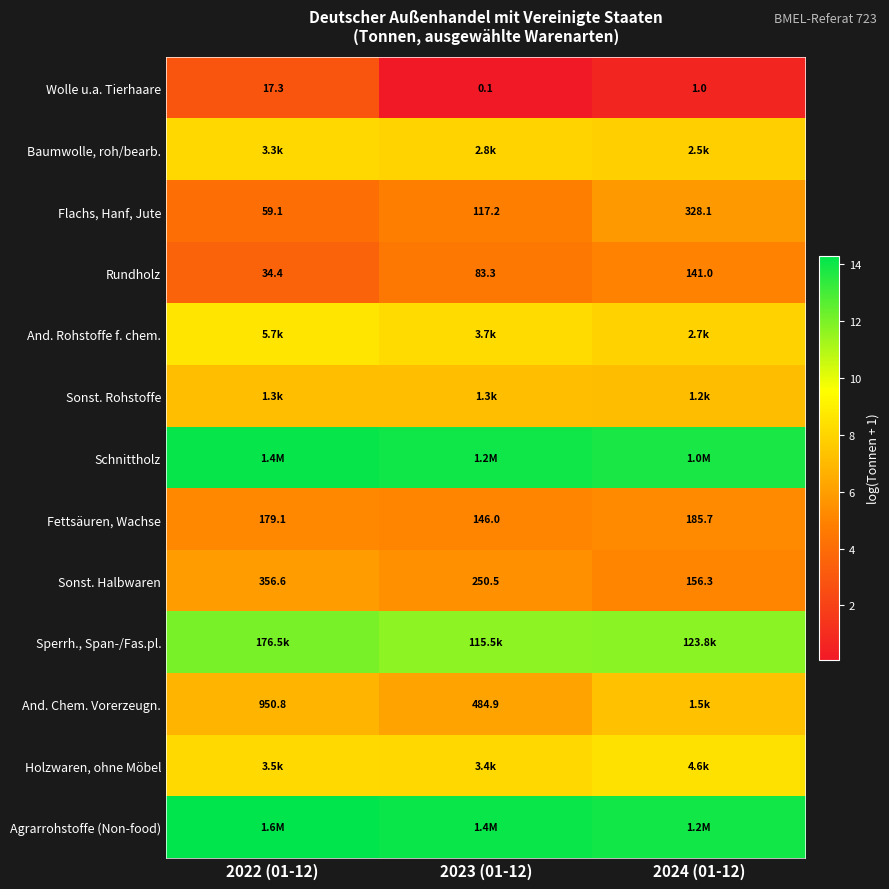

At which category does the chart reach its peak across all series?

2022 (01-12)